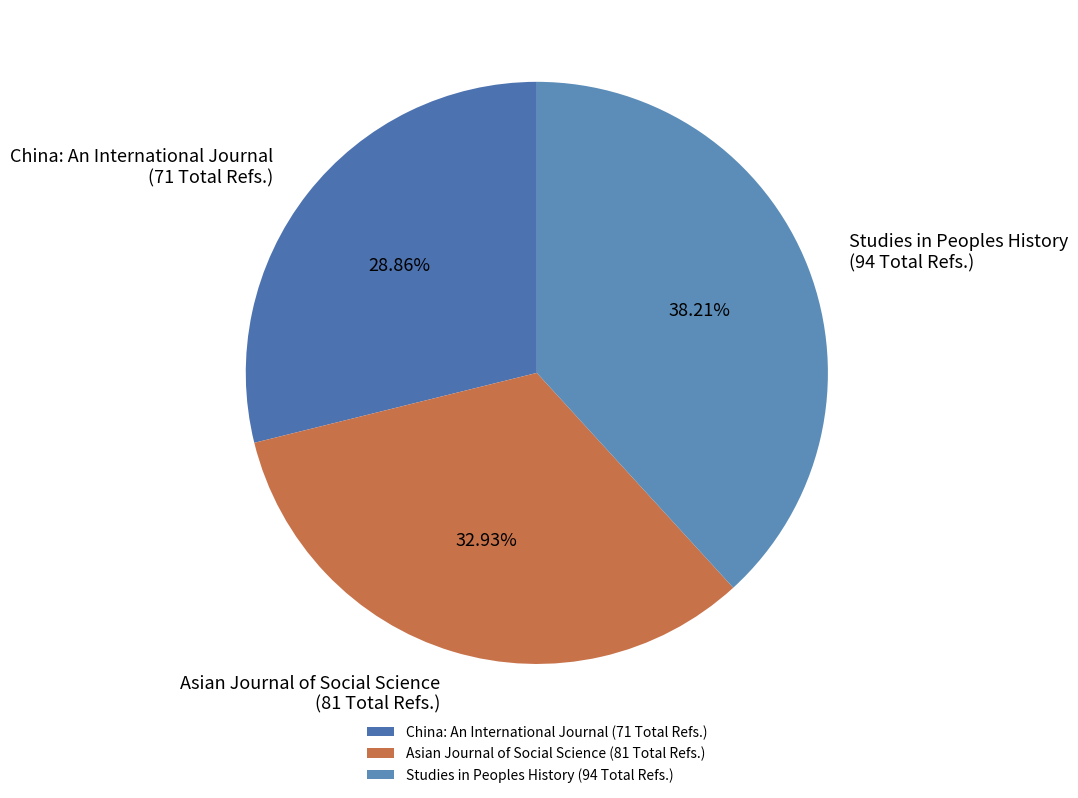

Which slice is the largest?

Studies in Peoples History (94 Total Refs.)